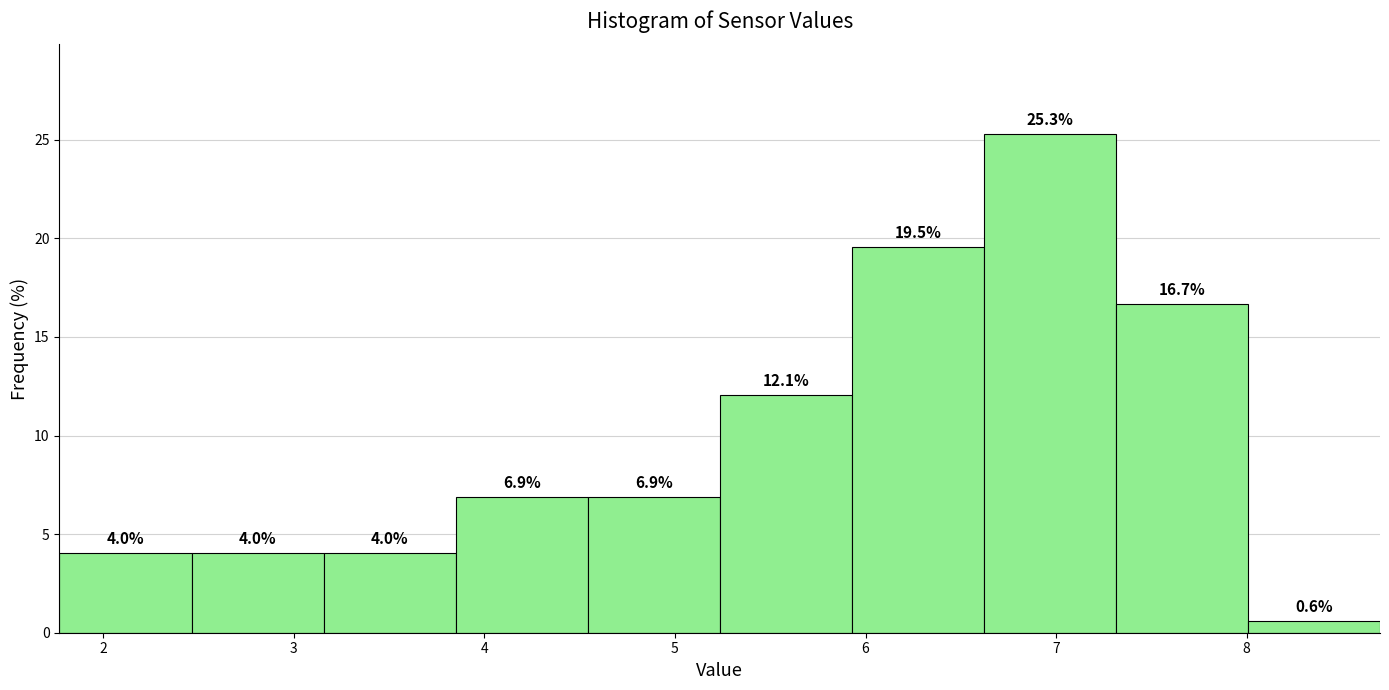

Over which range of the x-axis is the bar tallest?

6.6 to 7.3